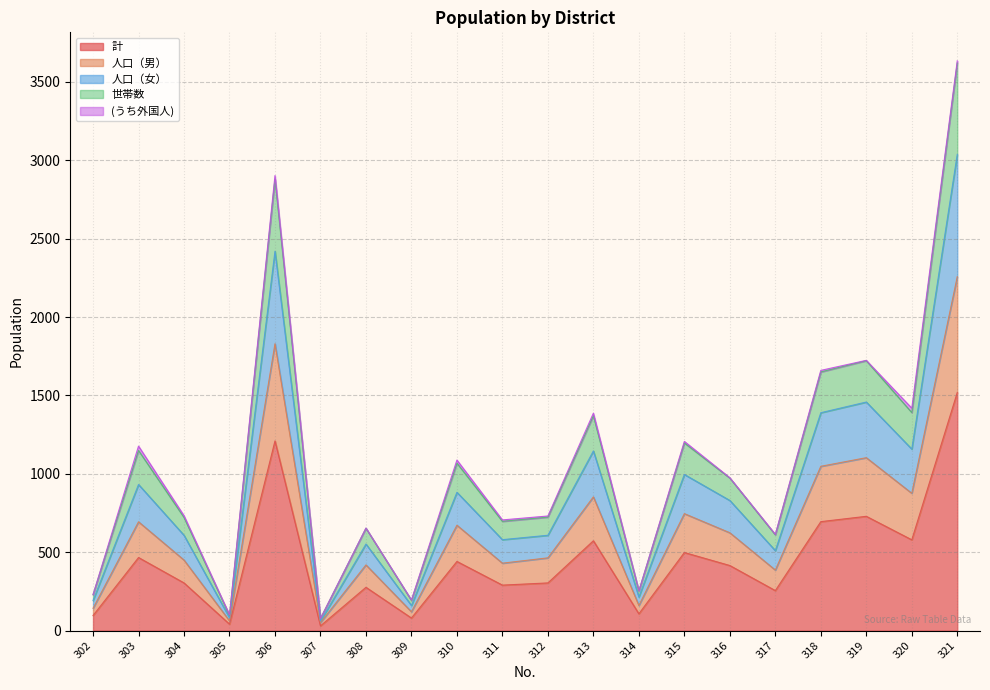

Rank the categories by 世帯数 value from lowest to highest.

307, 305, 309, 302, 314, 317, 308, 311, 312, 304, 316, 310, 303, 315, 313, 320, 318, 319, 306, 321